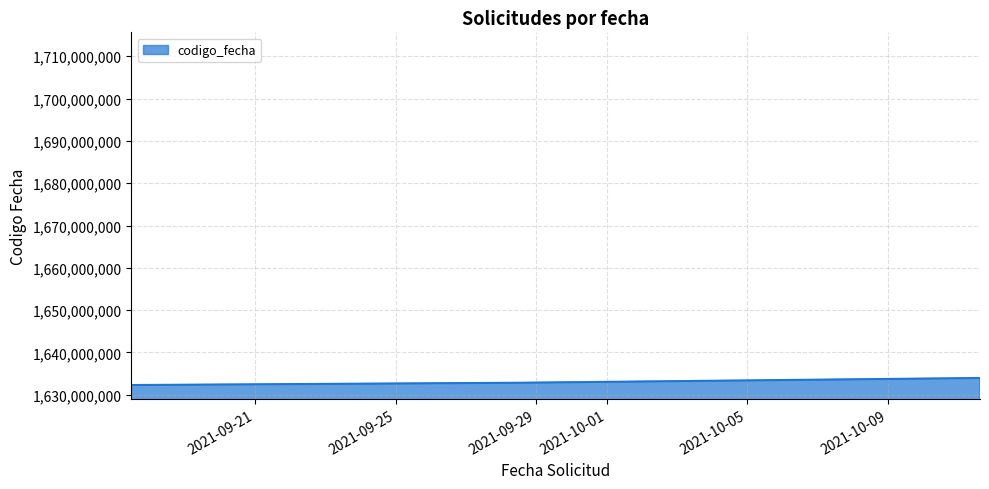

Does the chart have visible grid lines?

Yes